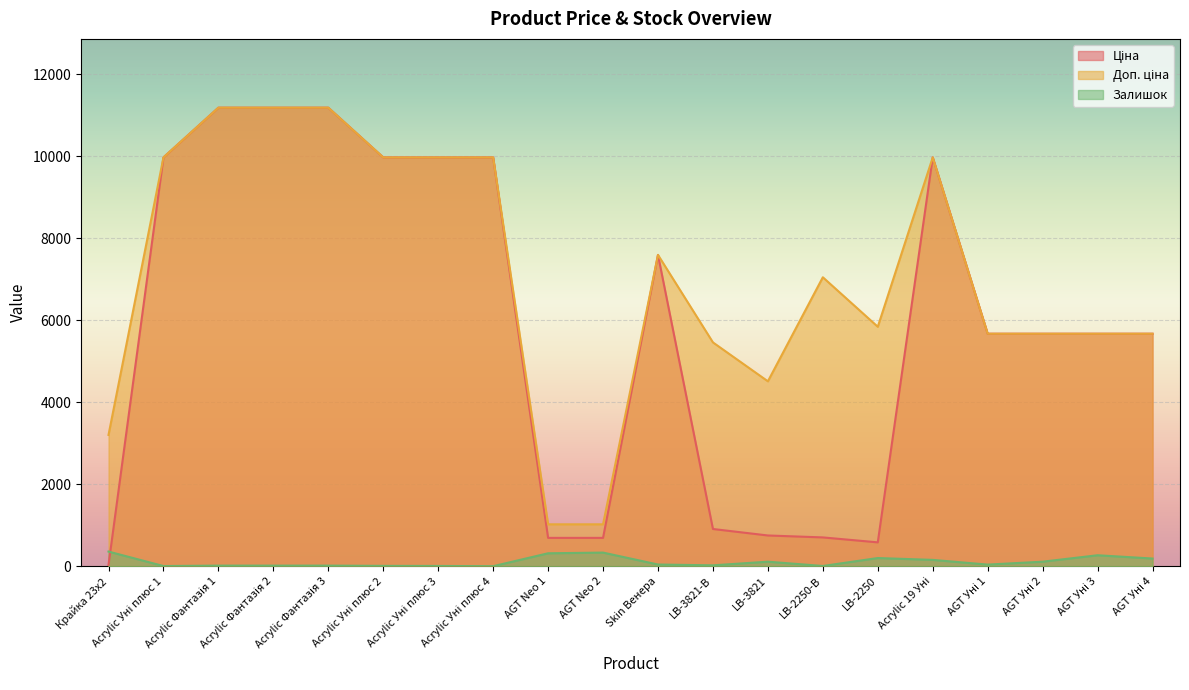

Which series has the largest total across all categories?

Доп. ціна